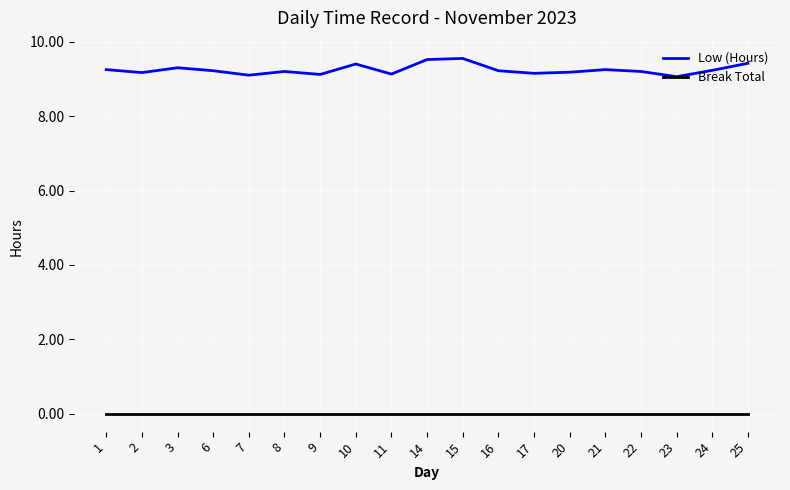

The value of Low (Hours) at 22 is 16.5. True or false?

False